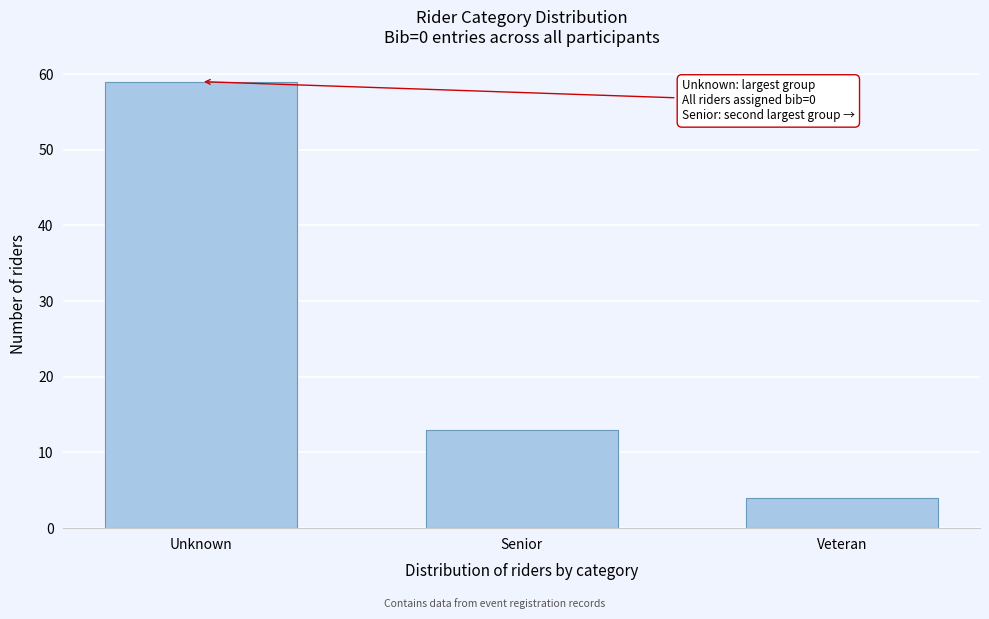

Reading right to left, what are all the values shown in this chart?

Veteran=4	Senior=13	Unknown=59